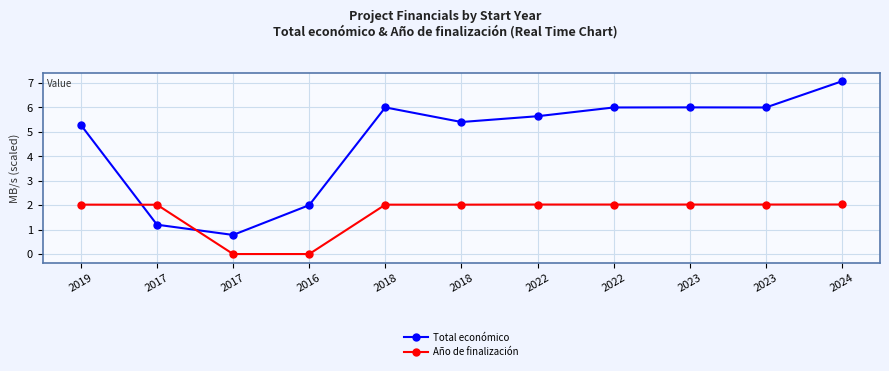

What is the maximum value for Total económico?

7.1